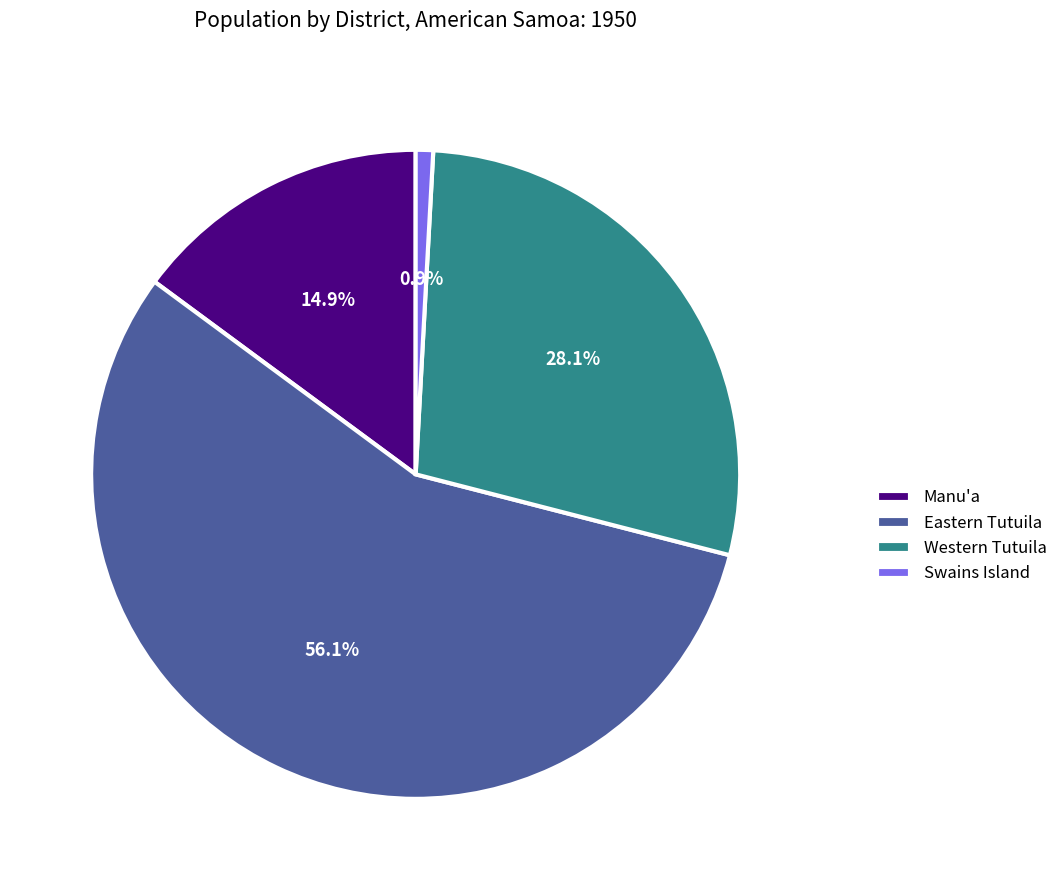

Does any single category account for the majority?

Yes